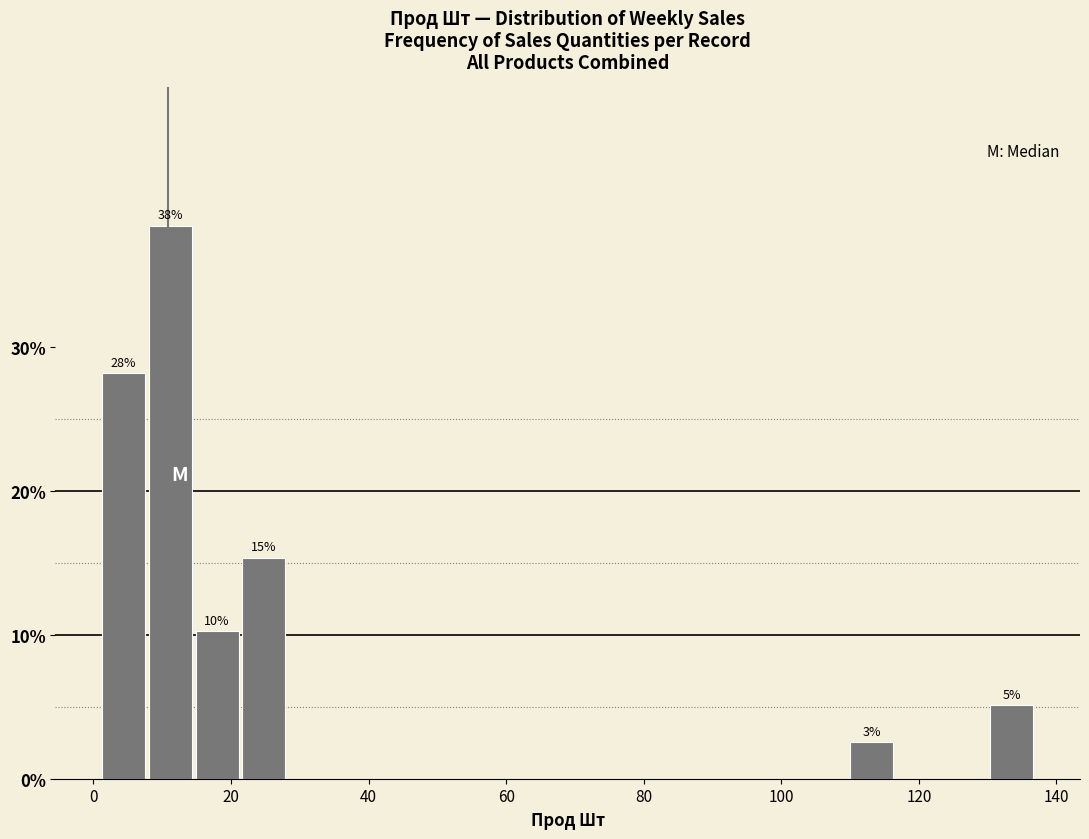

Around what value on the x-axis is the tallest bar? Give the approximate position of its centre, as read against the axis.

12